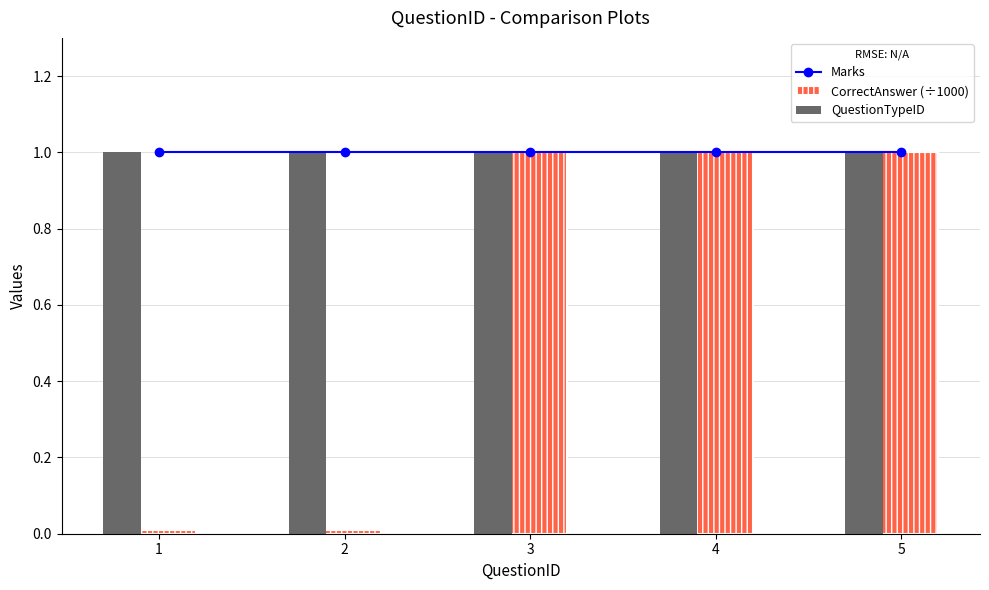

Which series changed the most between 2 and 5?

CorrectAnswer (÷1000)